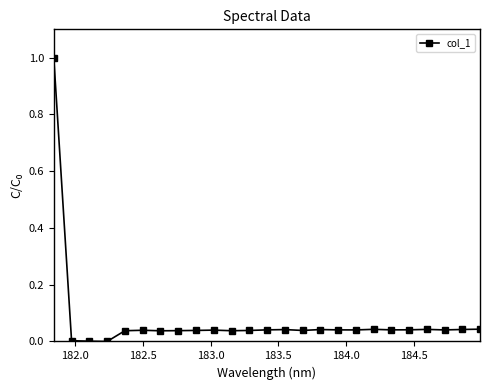

True or false: the data has more than 2 interior local peaks.

True